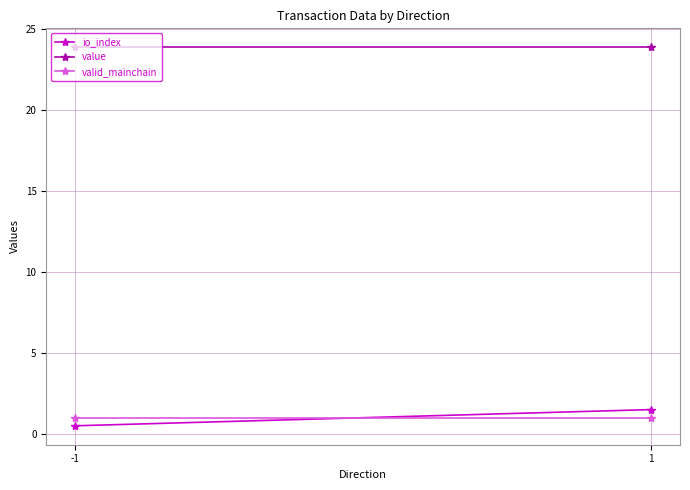

At which category is the sum across all series the highest?

1